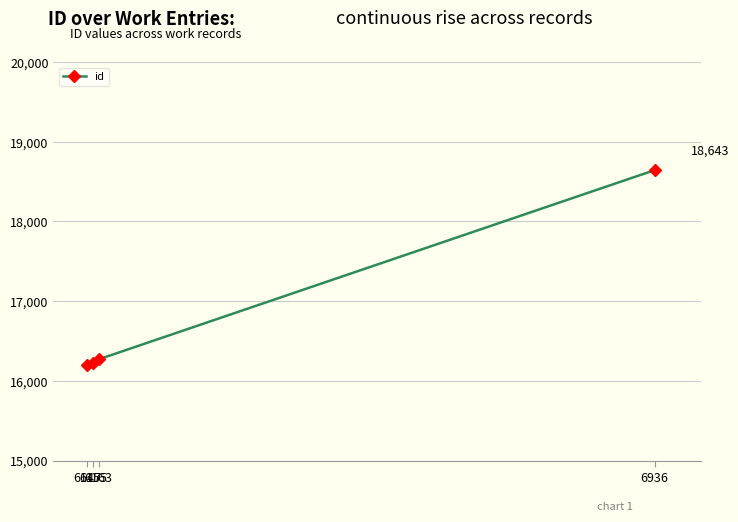

What is the sum of all values?

67336